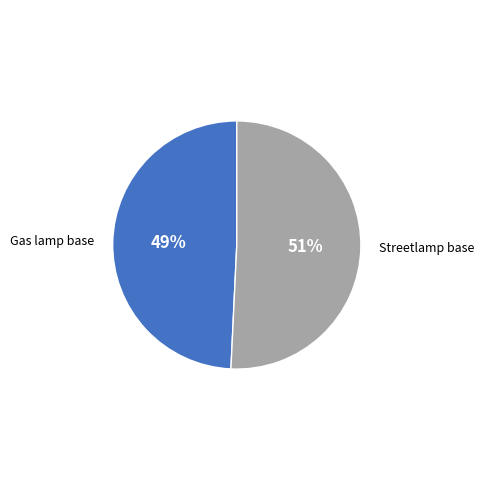

Count the number of slices in the pie.

2